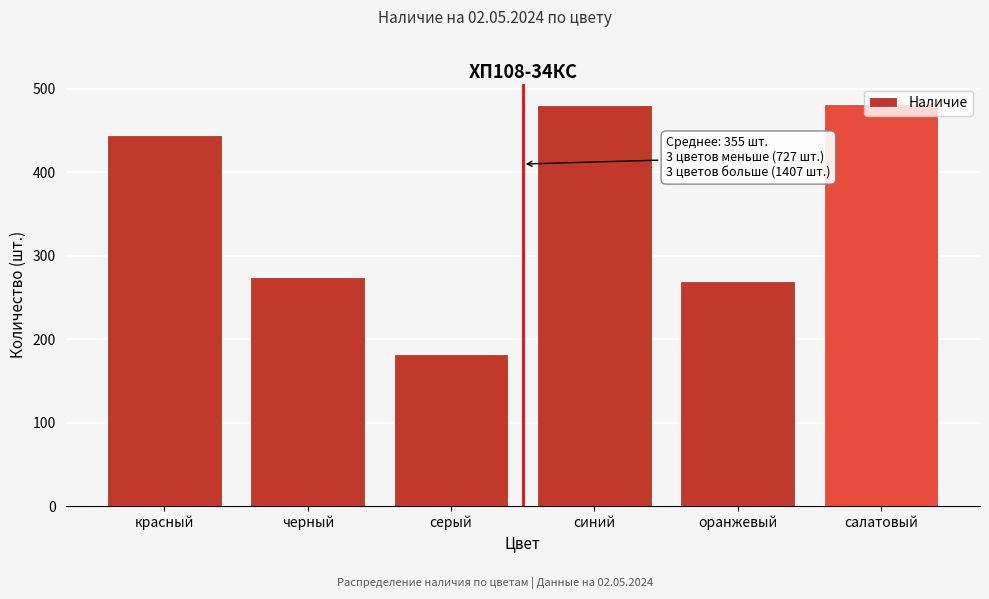

Read the value at красный, to the nearest 5.

445